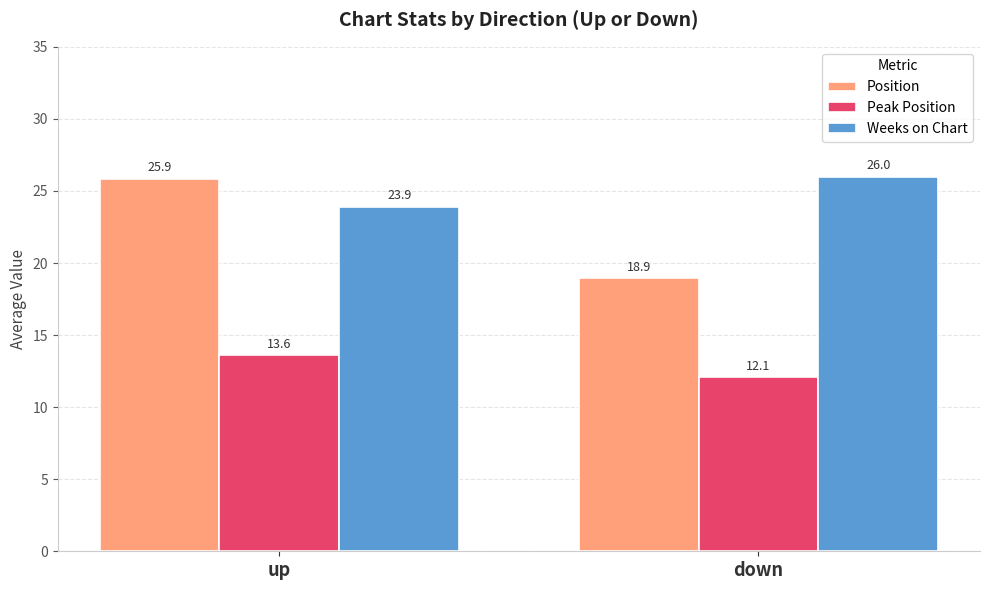

Reading right to left, list all the values displayed in this chart.

Position: 18.9	25.9
Peak Position: 12.1	13.6
Weeks on Chart: 26.0	23.9